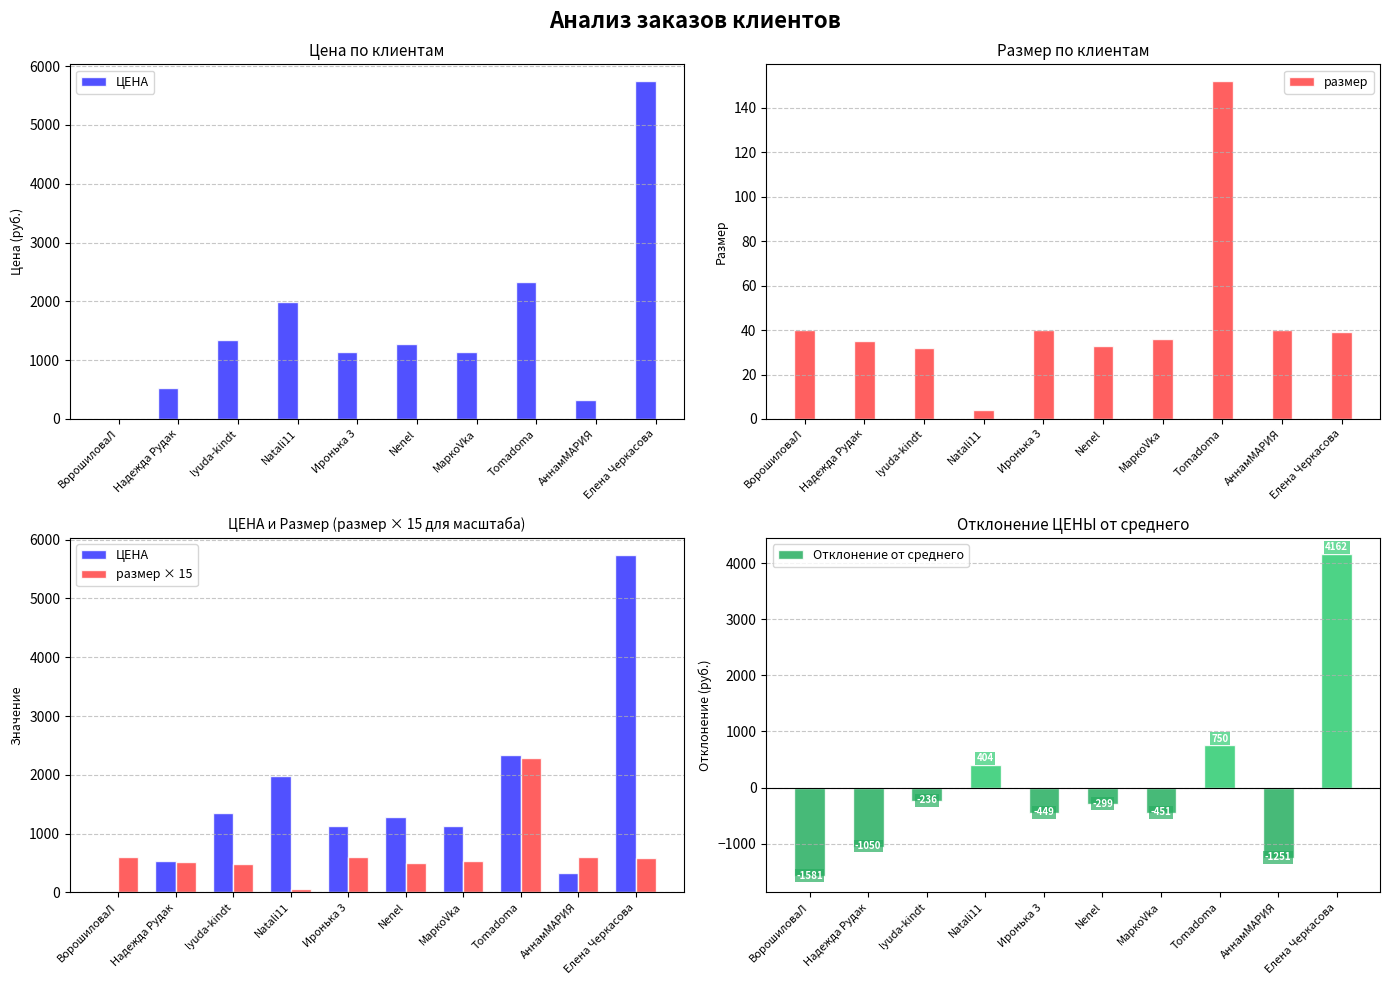

What is the sum of all размер values?

451